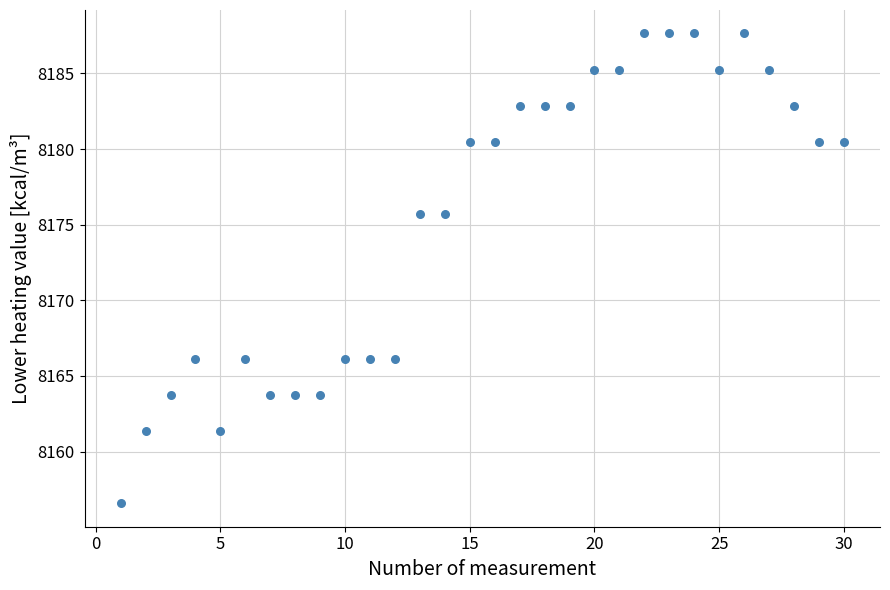

What is the range of X values (max minus min)?

29.0